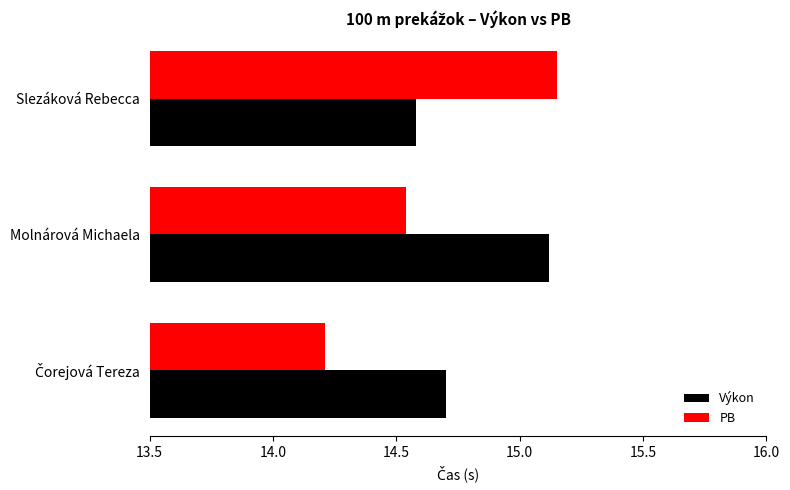

Rank the series by their average value, from highest to lowest.

Výkon, PB